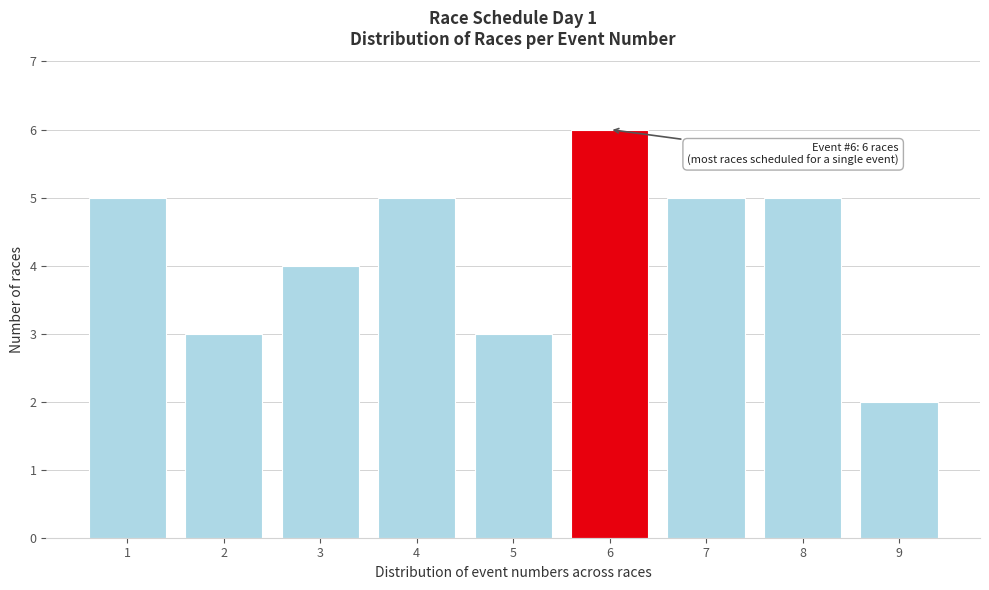

Reading right to left, list all the values displayed in this chart.

2	5	5	6	3	5	4	3	5